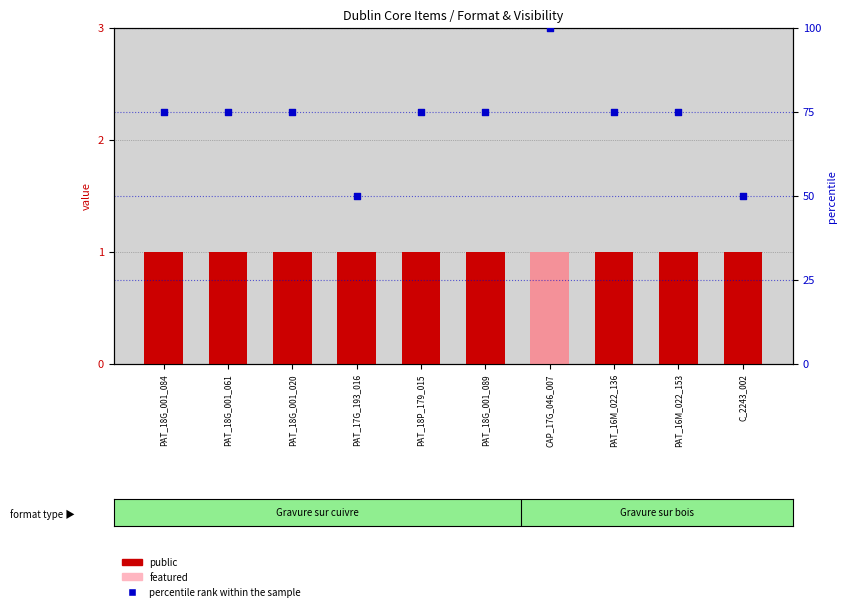

Which series reaches the maximum Y coordinate?

percentile rank within the sample